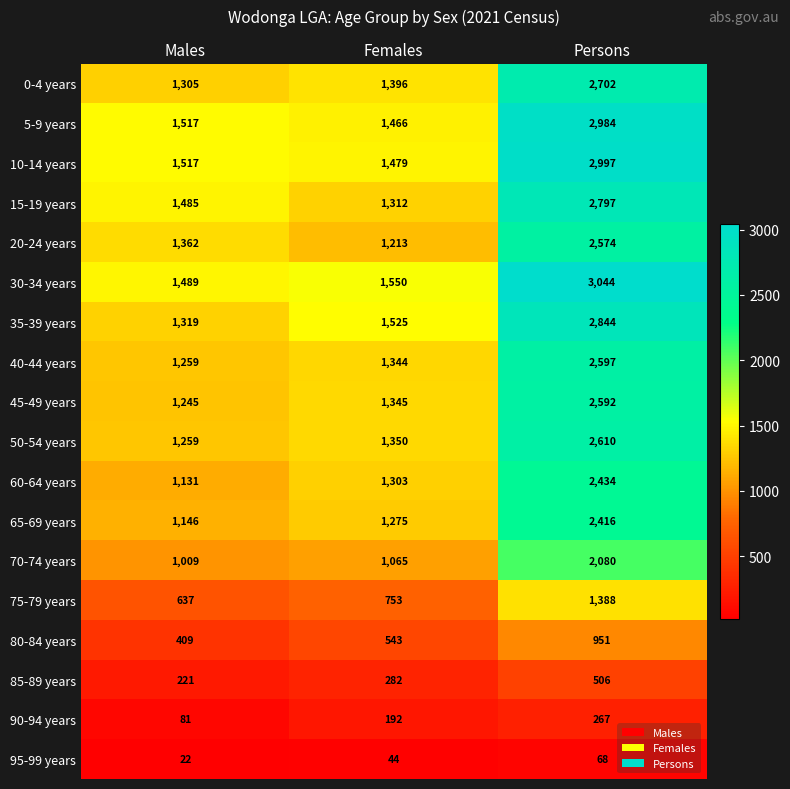

How many series are shown in this chart?

18